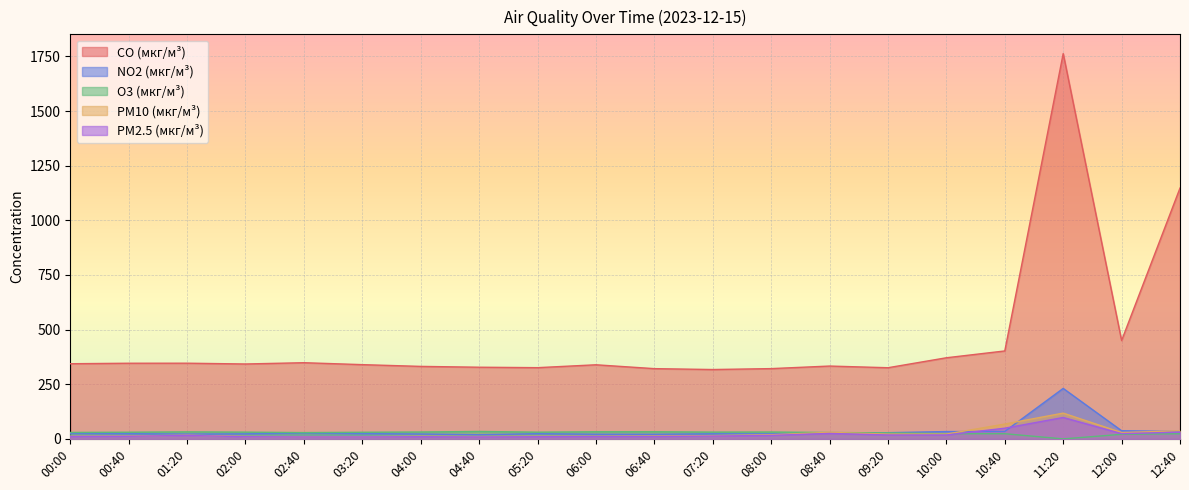

Count the number of data series in this chart.

5